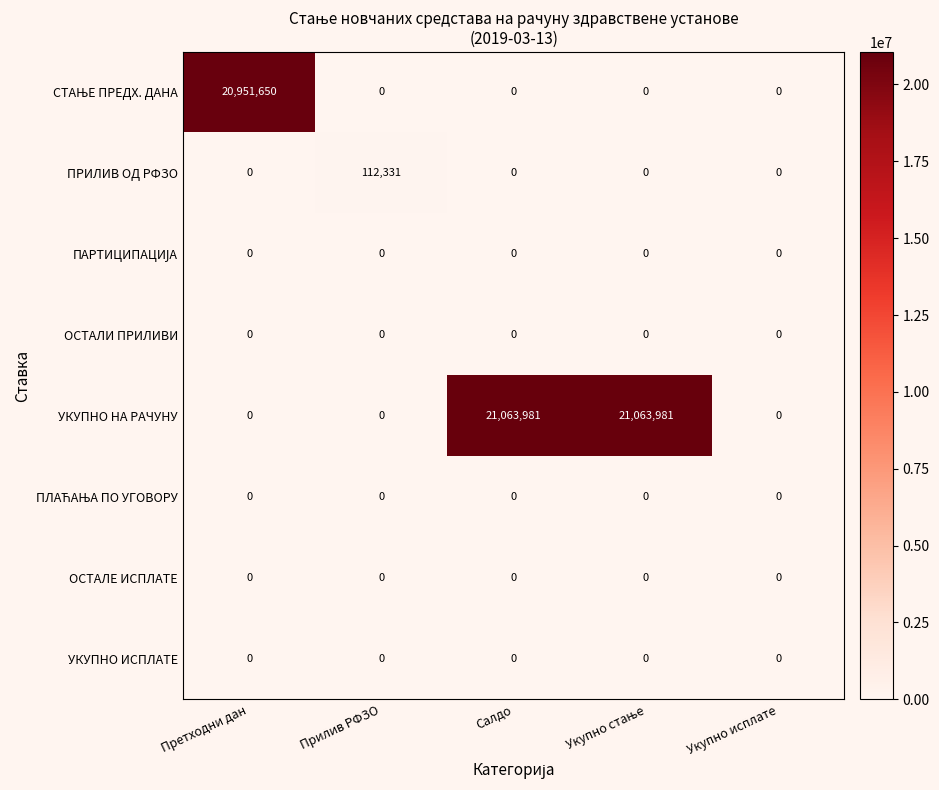

Which series has the largest range (max minus min)?

УКУПНО НА РАЧУНУ